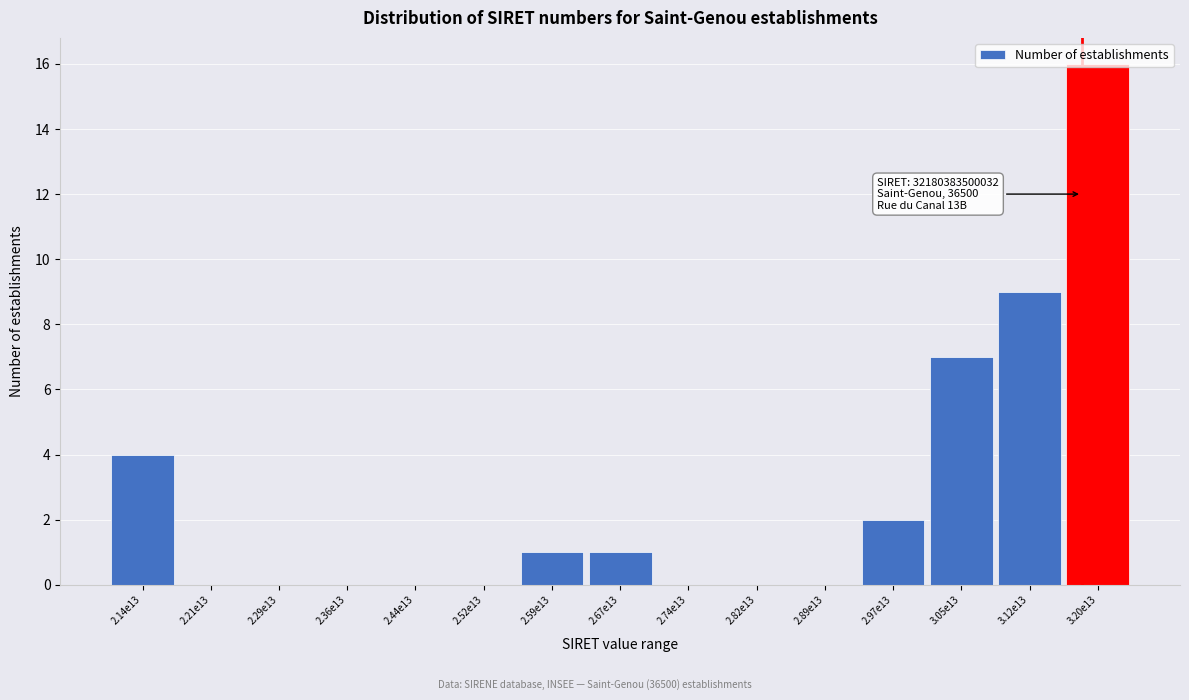

What is the ratio of the value at 2.97e13 to the value at 3.05e13?

0.3